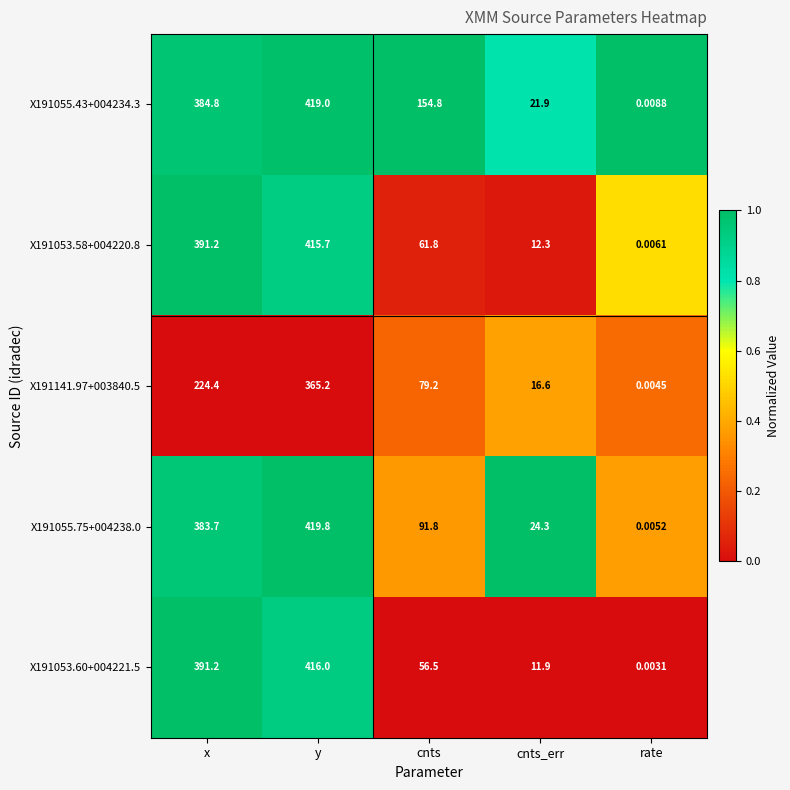

Rank the series at y from lowest to highest value.

X191141.97+003840.5, X191053.58+004220.8, X191053.60+004221.5, X191055.43+004234.3, X191055.75+004238.0